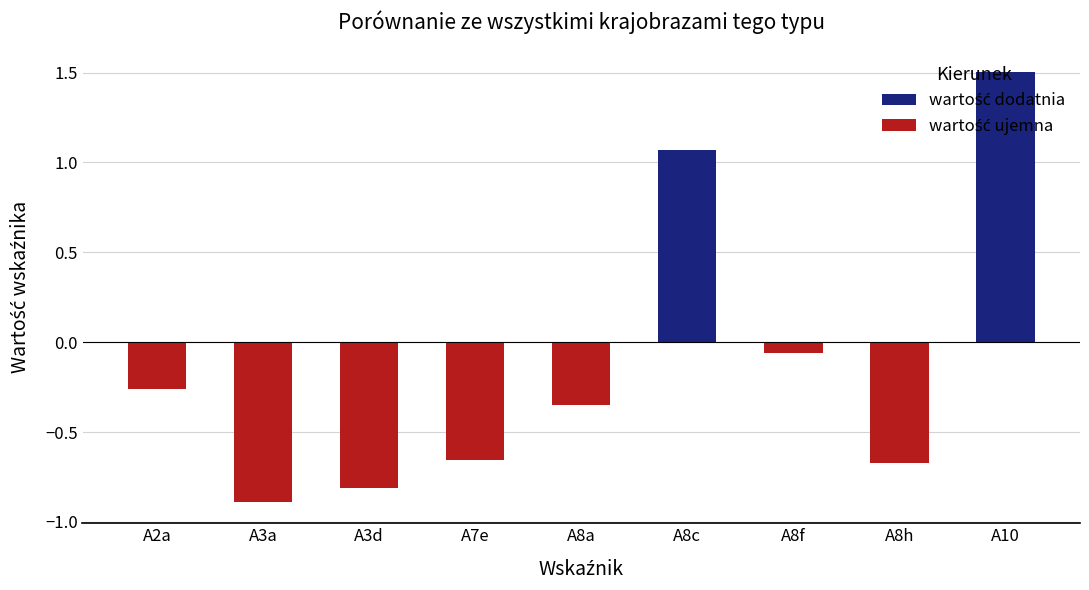

Is it true that the value at A7e is -1.0?

False